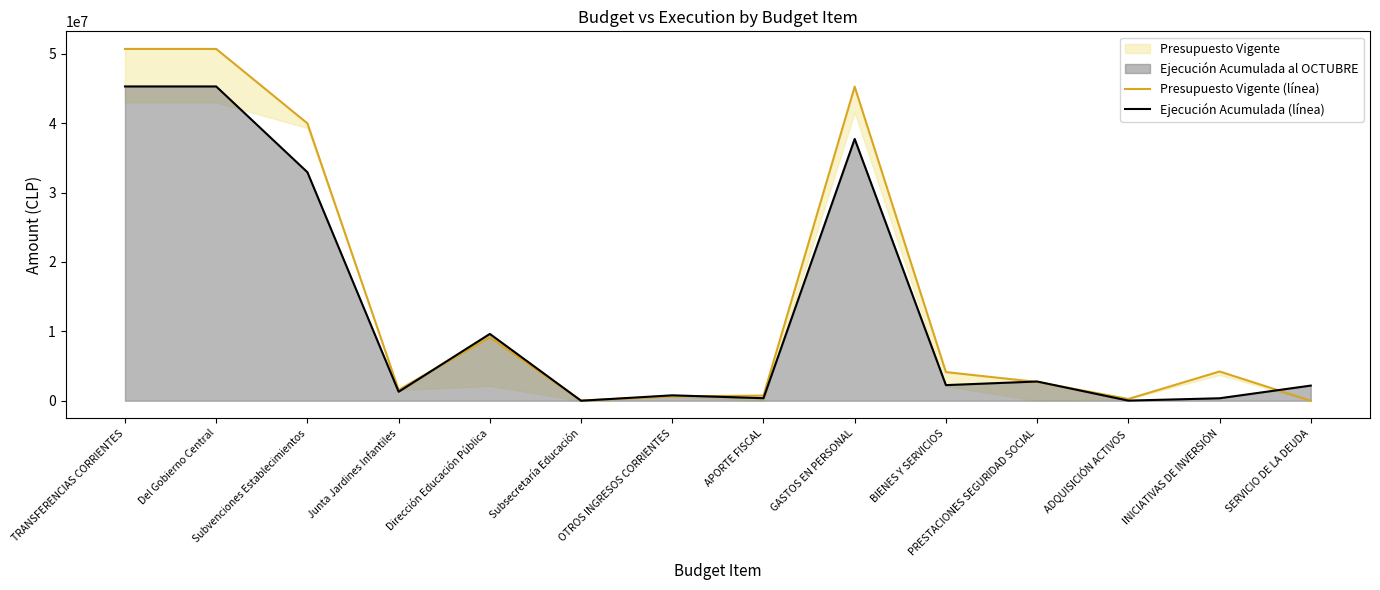

What position from the right is Subvenciones Establecimientos?

12